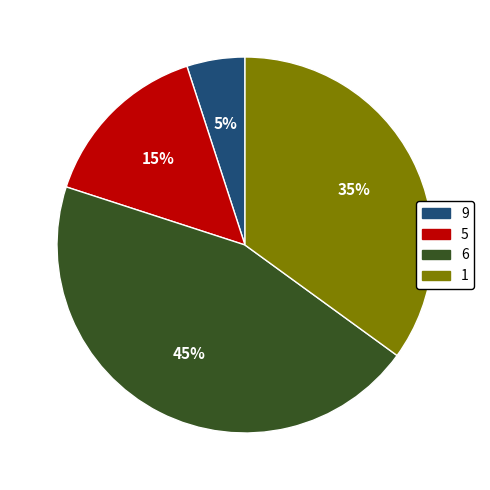

Does any single category account for the majority?

No